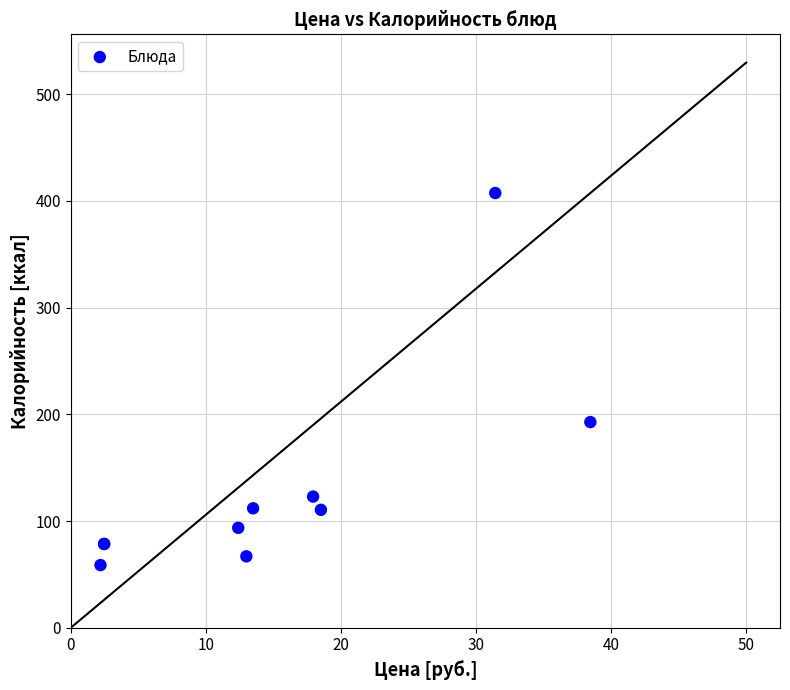

What Y value in the scatter plot is closest to 233?

192.7